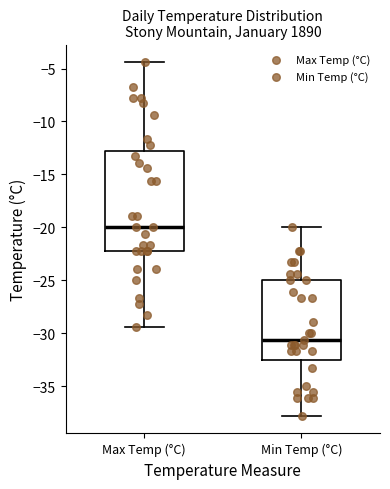

Which box's median line is the lowest?

Min Temp (°C)